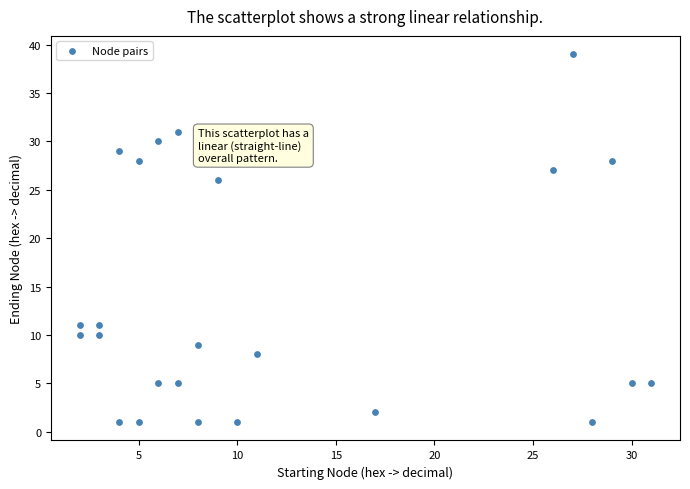

What is the range of X values (max minus min)?

29